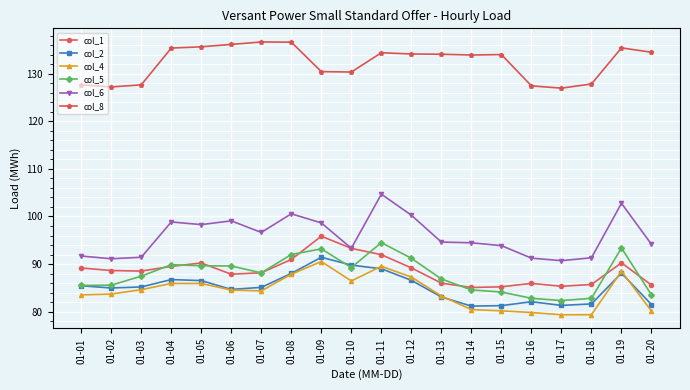

How many lines are shown in the chart?

6